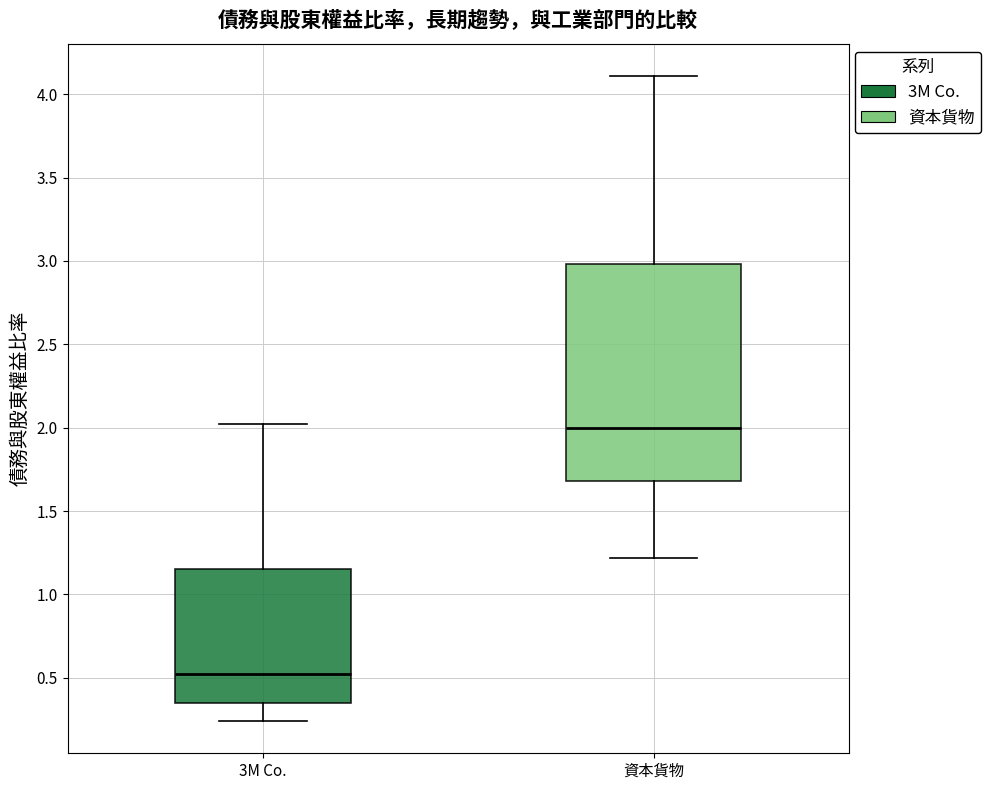

Where does the median line of the box for 資本貨物 sit on the y-axis? The values are not printed on the chart, so give them approximately, as read against the axis.

2.00